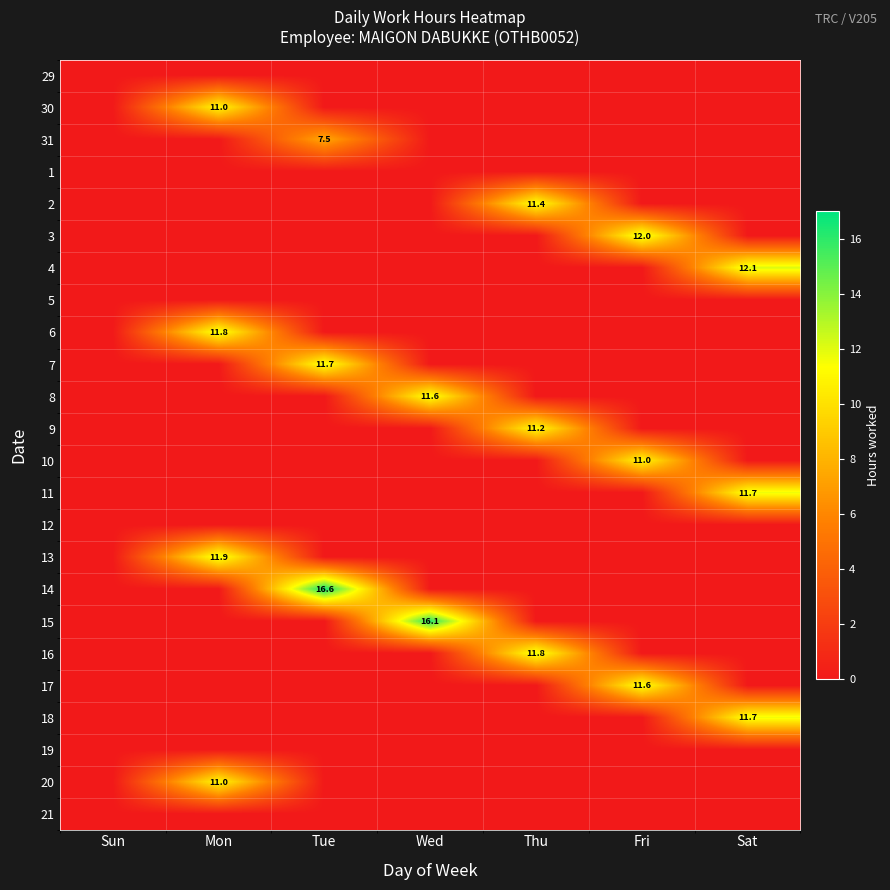

Which series has the widest spread of values?

14